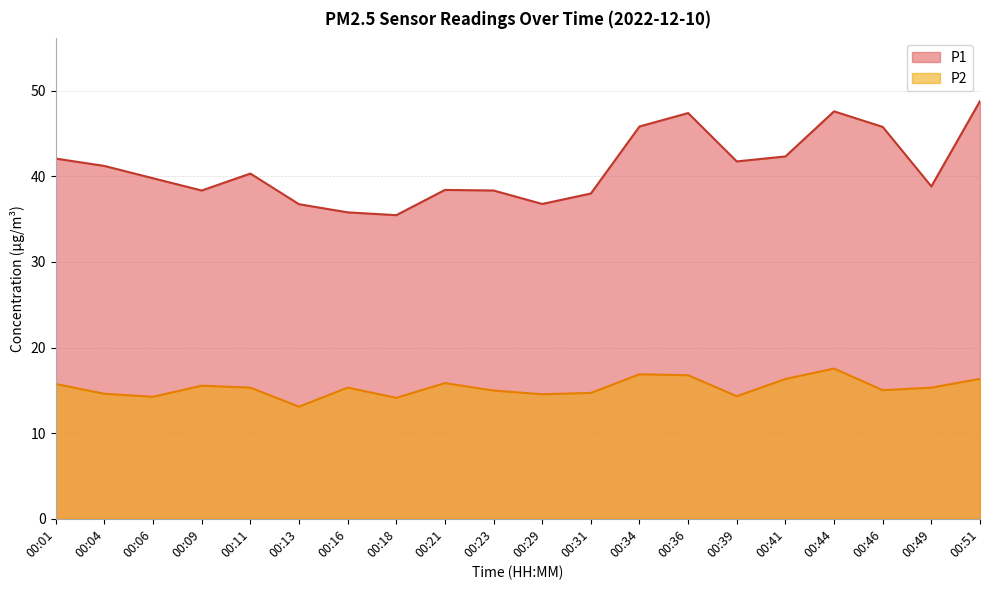

What is the maximum value shown in the chart?

48.8